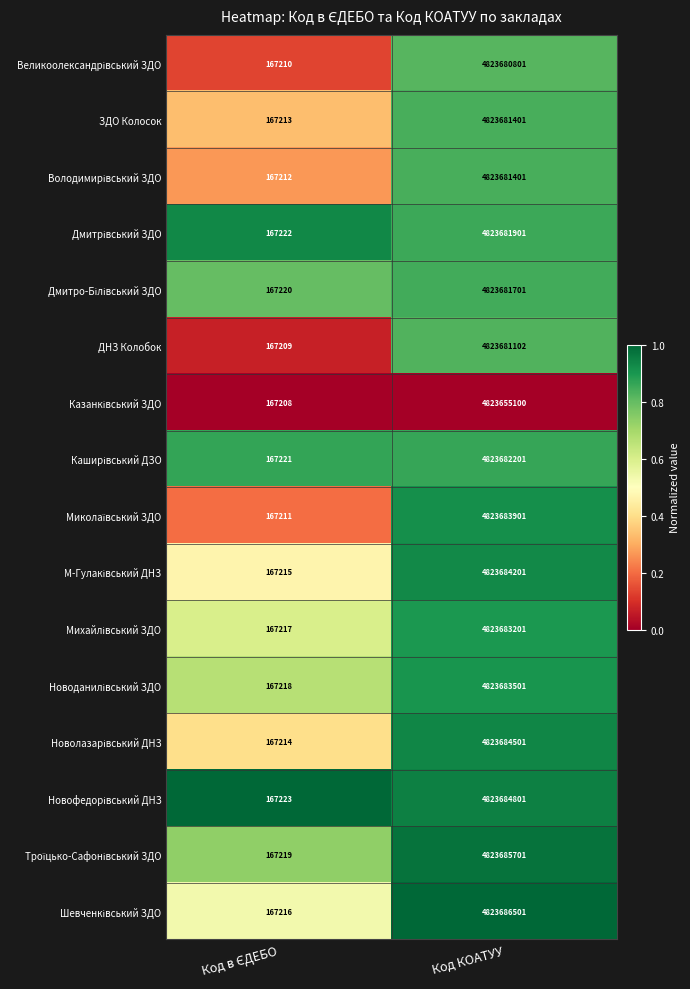

The ЗДО Колосок series shows 4823681401 at Код КОАТУУ. True or false?

True